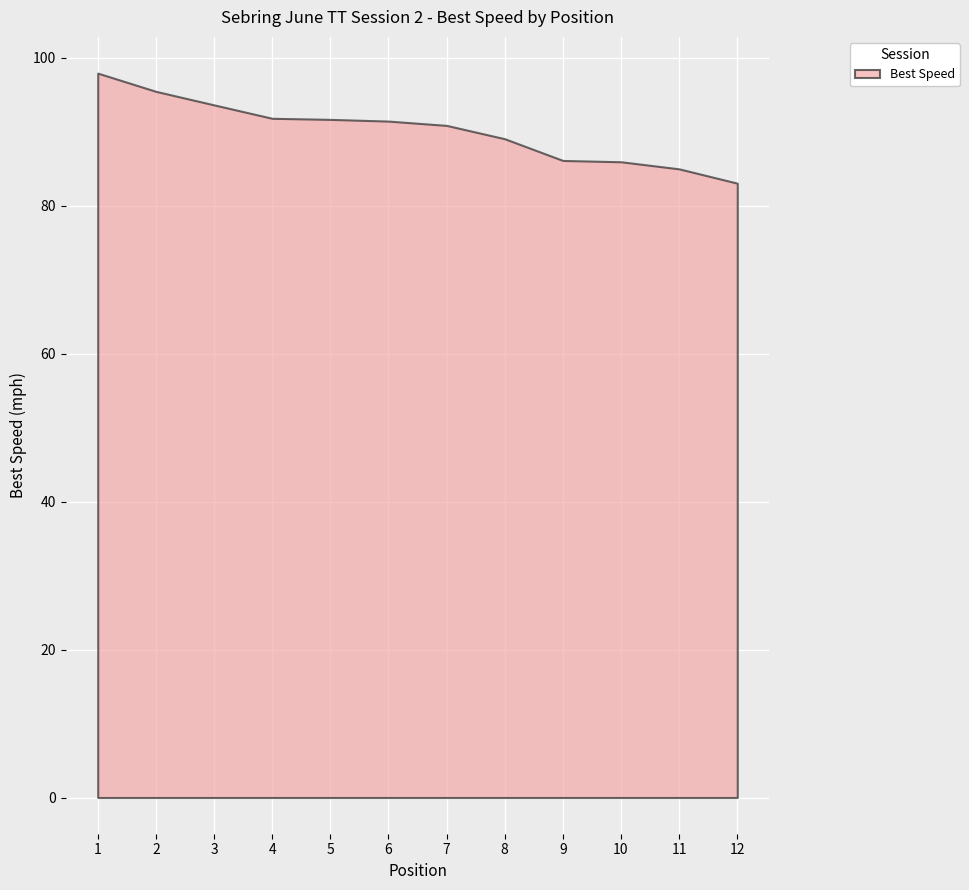

The value at 5 is 91.7. True or false?

True